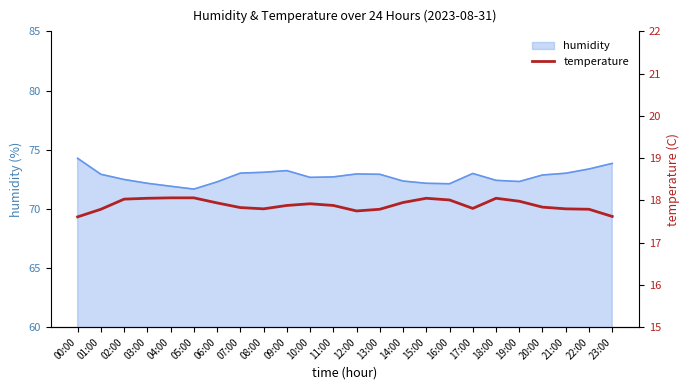

How many lines are shown in the chart?

1